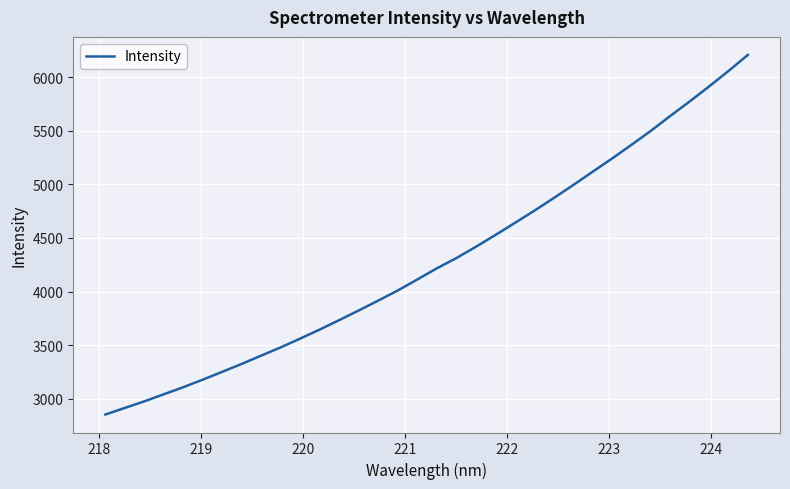

What is the smallest value displayed?

2853.0